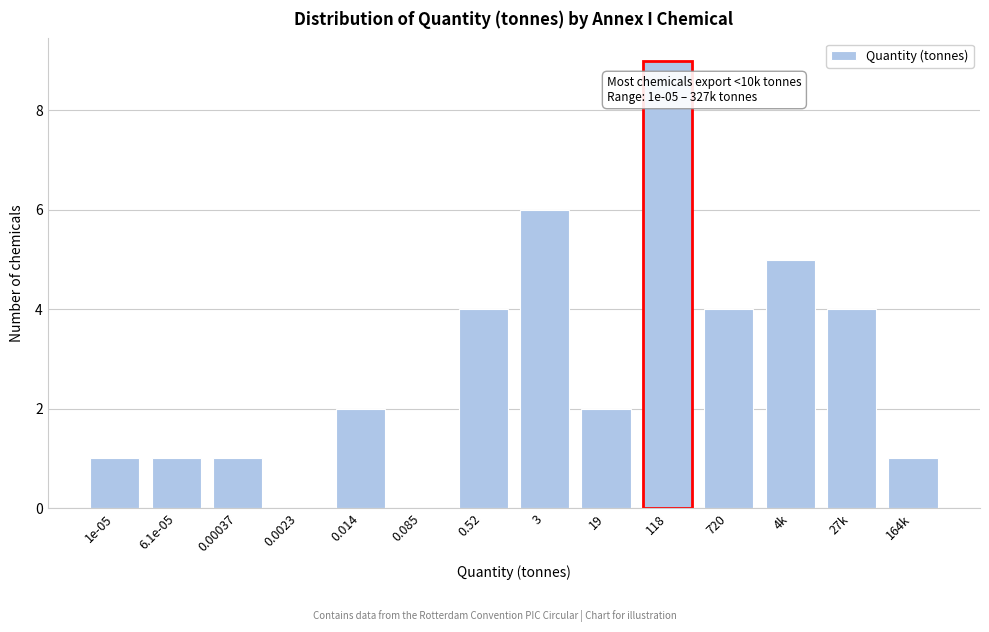

Reading left to right, list all the values displayed in this chart.

1e-05=1	6.1e-05=1	0.00037=1	0.0023=0	0.014=2	0.085=0	0.52=4	3=6	19=2	118=9	720=4	4k=5	27k=4	164k=1